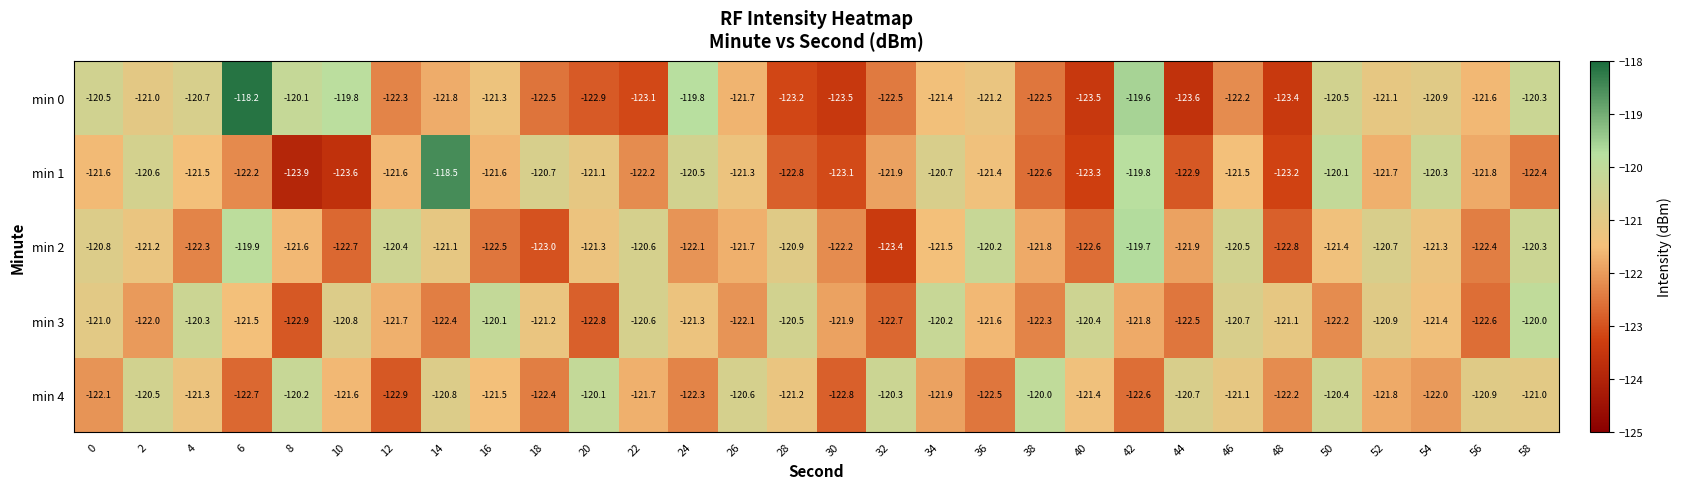

The min 4 series shows -122.4 at 18. True or false?

True